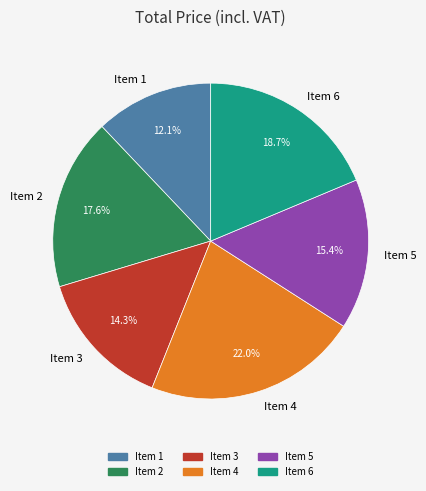

The Item 2 slice represents 30% of the pie. True or false?

False